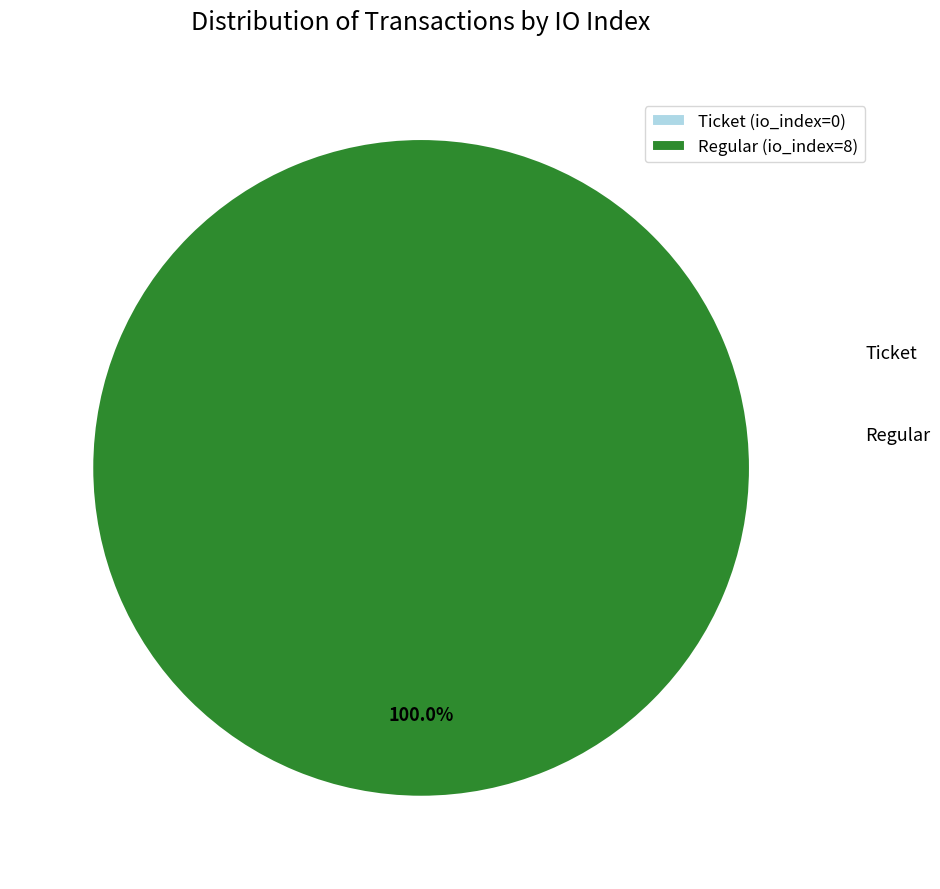

True or false: Ticket (io_index=0) accounts for 0% of the total.

True